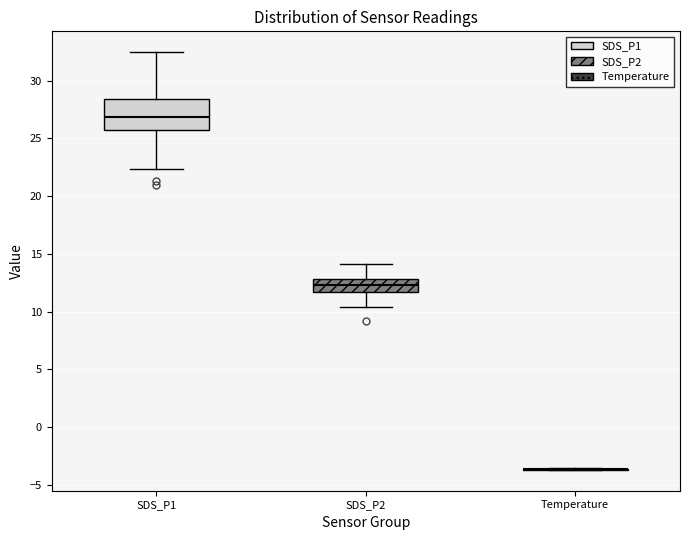

Reading left to right, read every box against the y-axis: the position of its median line, the range the box covers, and the ends of its whiskers. The values are not printed on the chart, so give them approximately, as read against the axis.

SDS_P1: median 27.0, box 25.5 to 28.5, whiskers 22.5 to 32.5
SDS_P2: median 12.5, box 11.5 to 13.0, whiskers 10.5 to 14.0
Temperature: box collapsed to a line at -3.5, whiskers -3.5 to -3.5